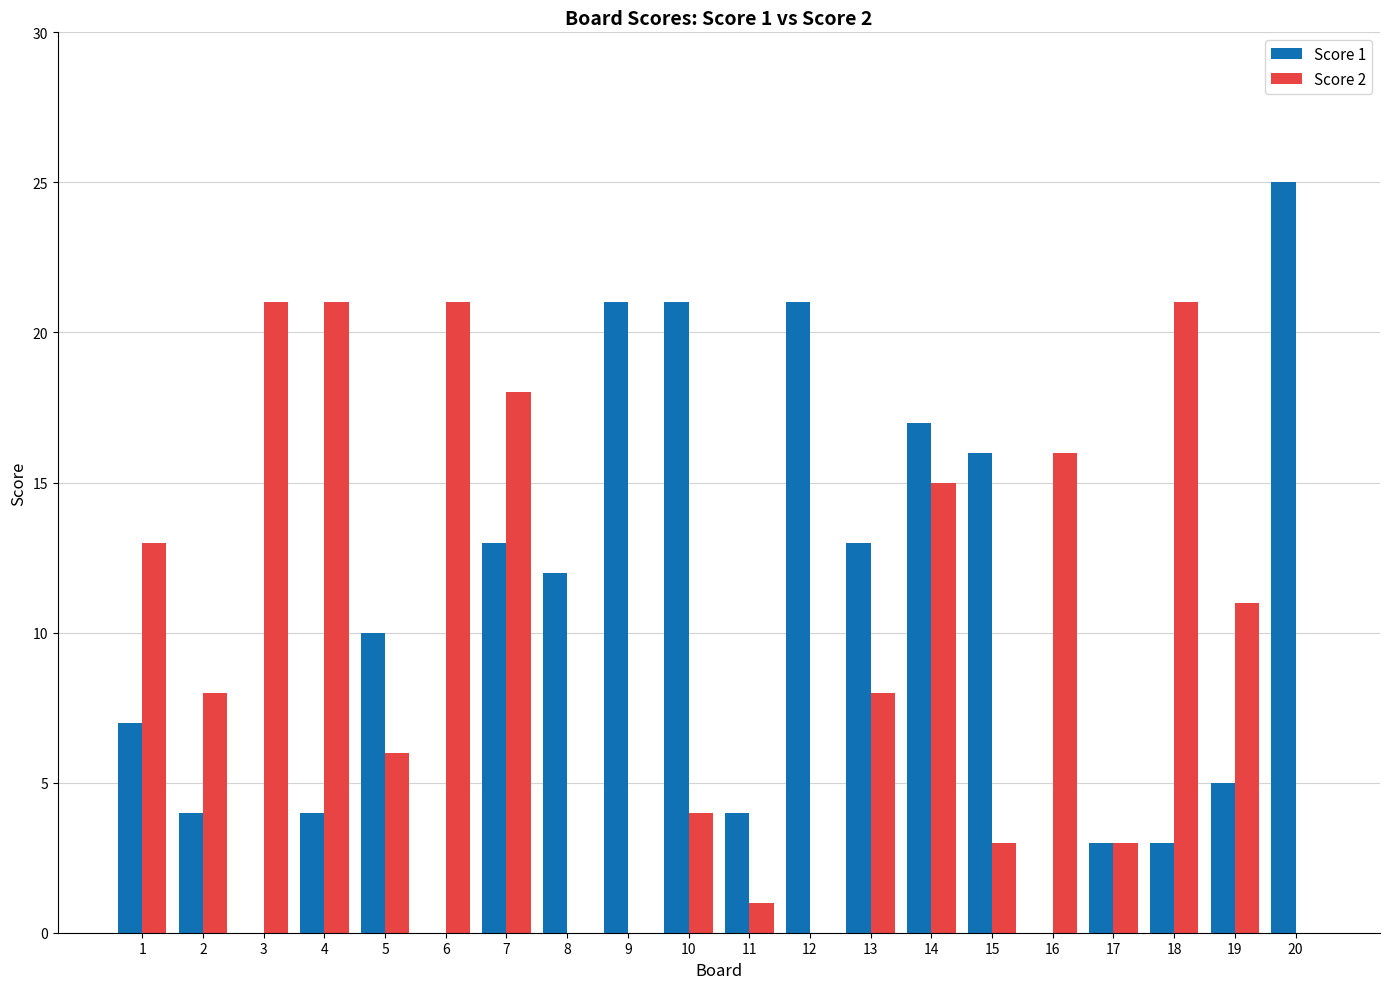

What is the sum of all Score 1 values?

199